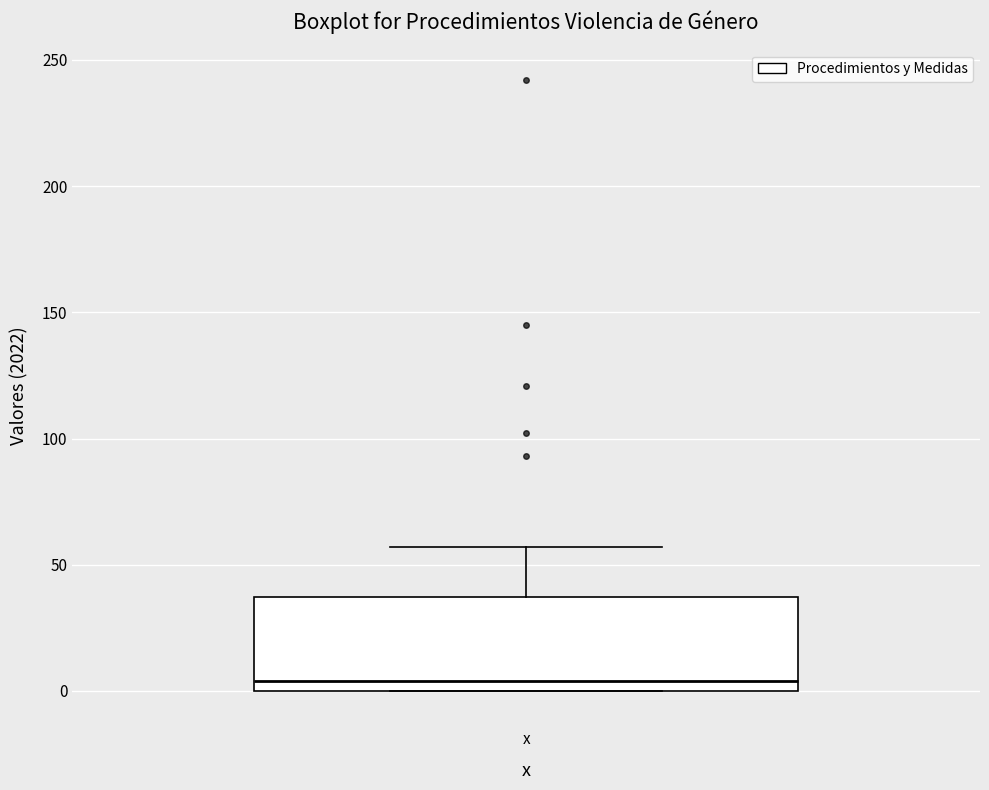

Read this box plot against the y-axis: the position of the median line, the range covered by the box, and the ends of both whiskers. The values are not printed on the chart, so give them approximately, as read against the axis.

median 5, box 0 to 35, whiskers 0 to 55